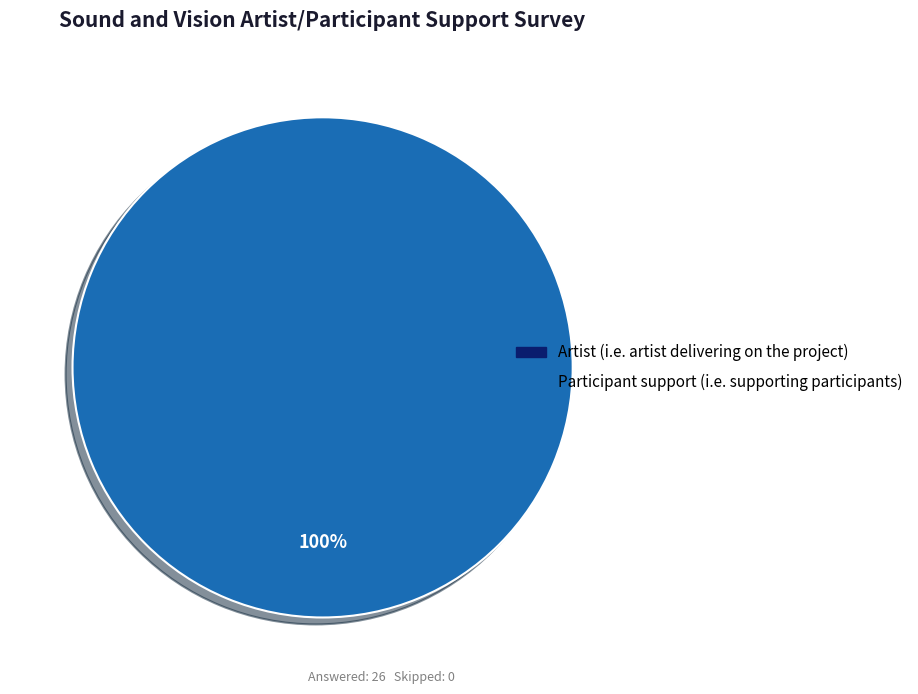

How many segments does this pie chart have?

2